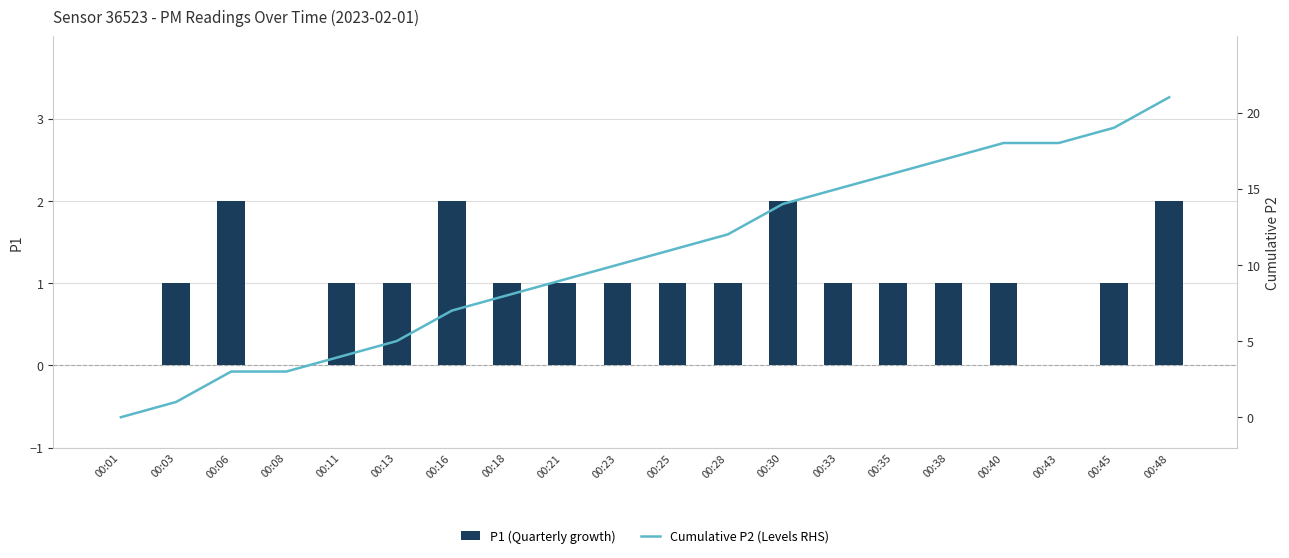

Which series has the largest range (max minus min)?

Cumulative P2 (Levels RHS)